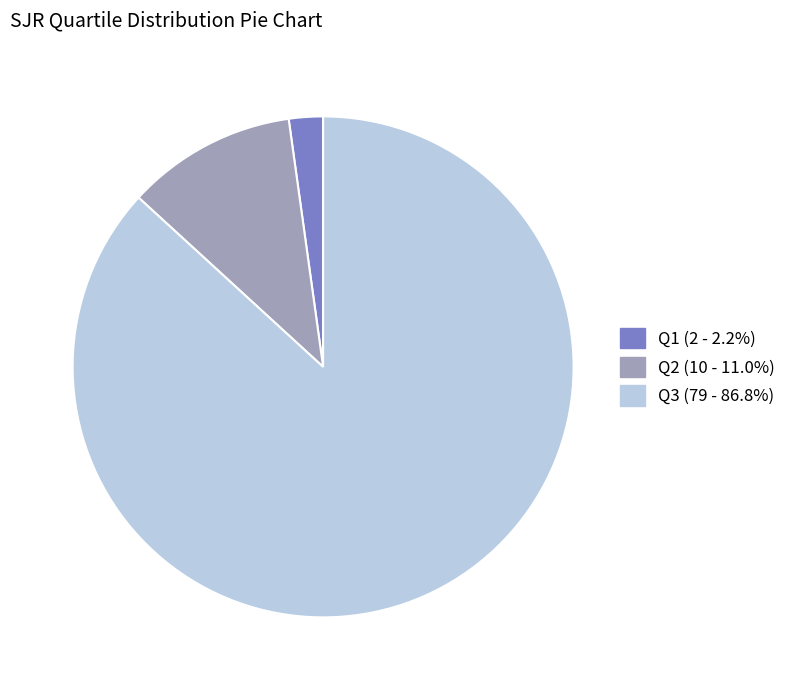

Rank the categories by value from lowest to highest.

Q1, Q2, Q3